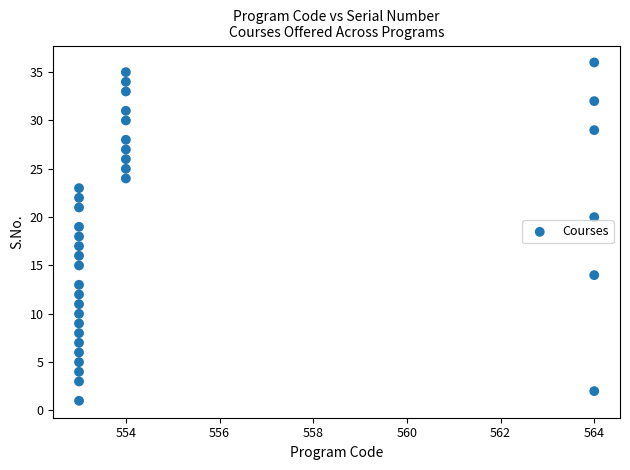

What is the range of Y values (max minus min)?

35